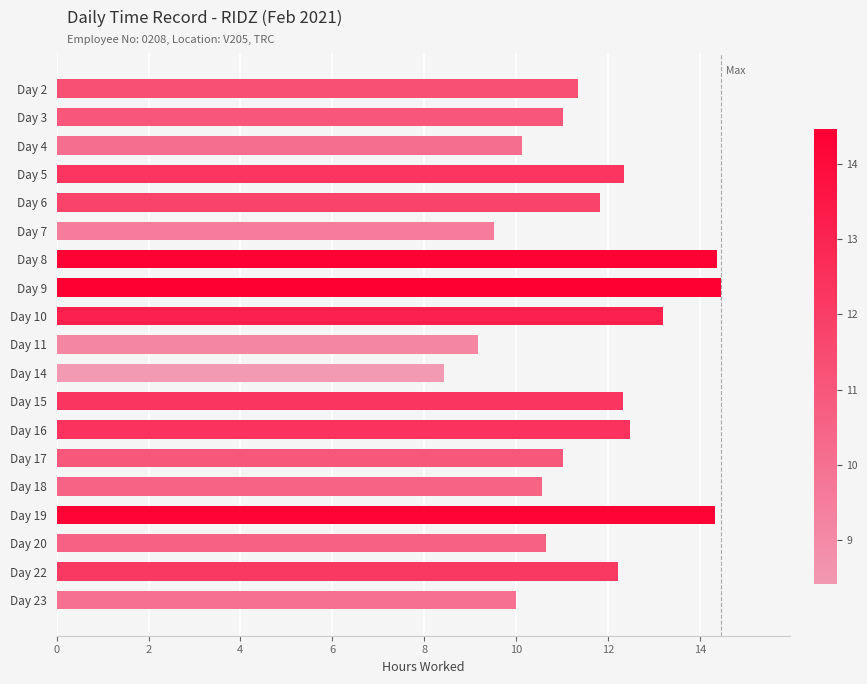

What is the change in value from Day 7 to Day 15?

+2.8